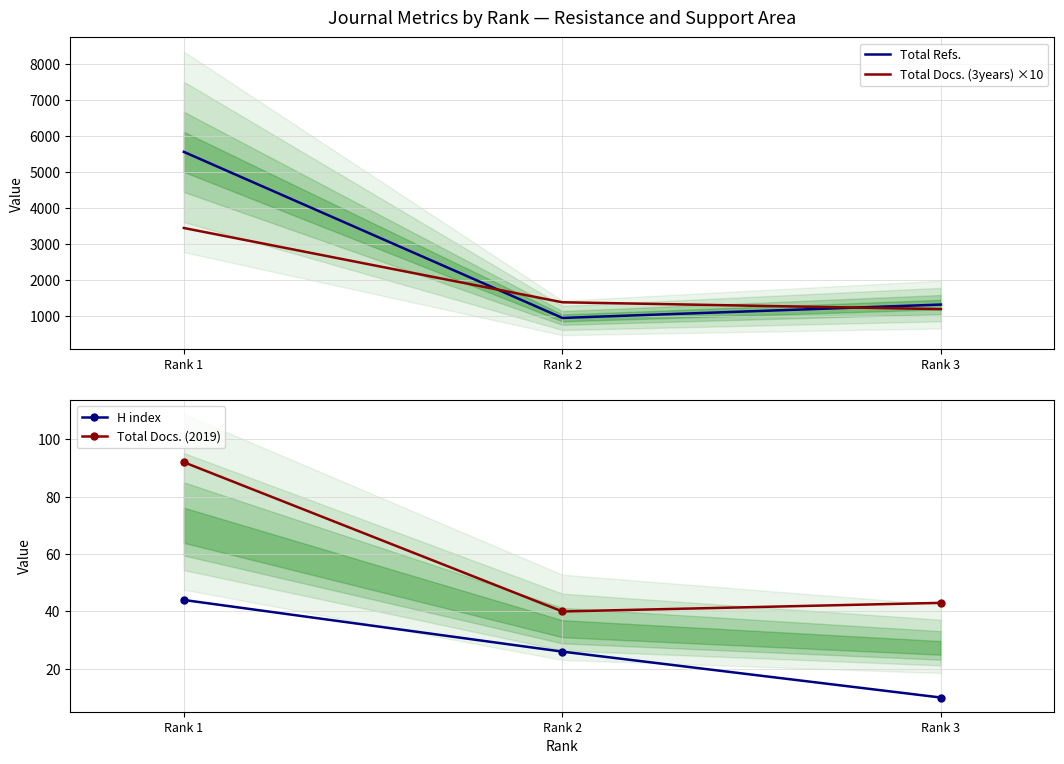

Which series has the largest total across all categories?

Total Refs.